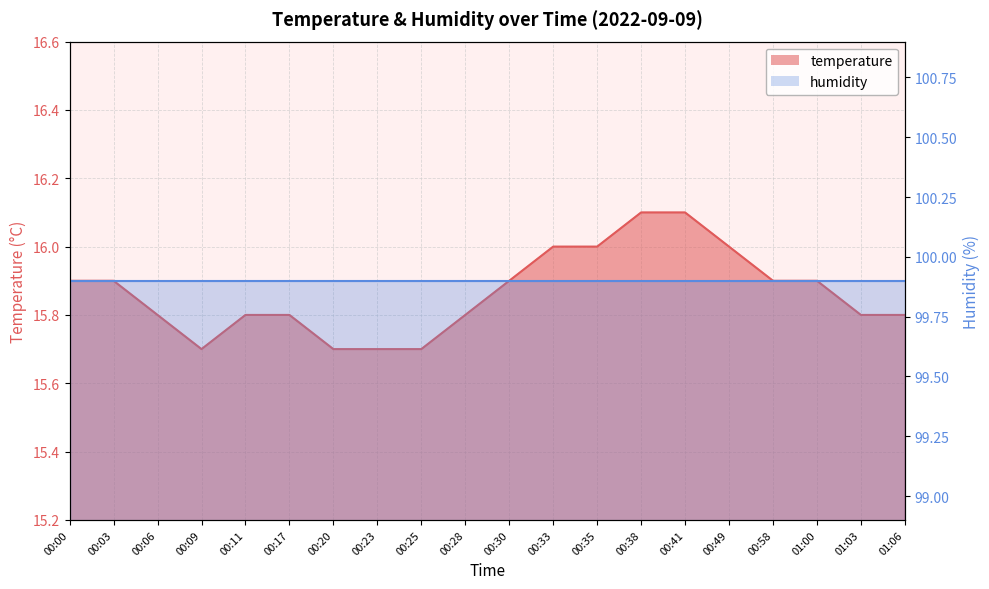

Does the chart display data point markers on the line(s)?

No